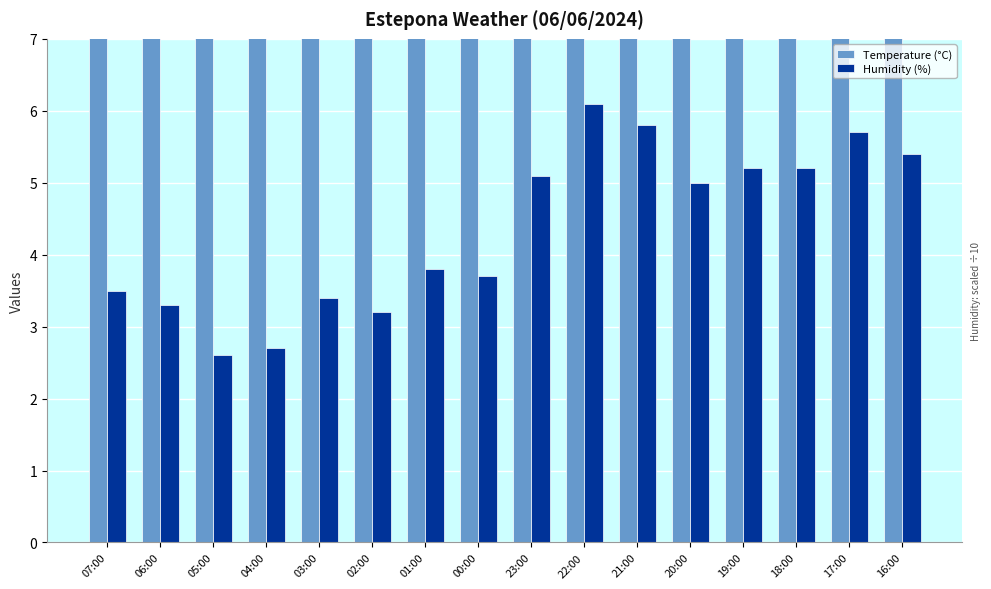

Which series has the largest total across all categories?

Temperature (°C)